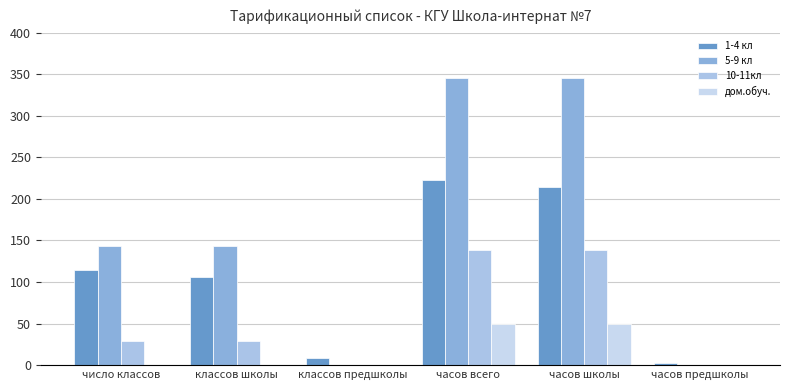

What is the average value of the 5-9 кл series?

163